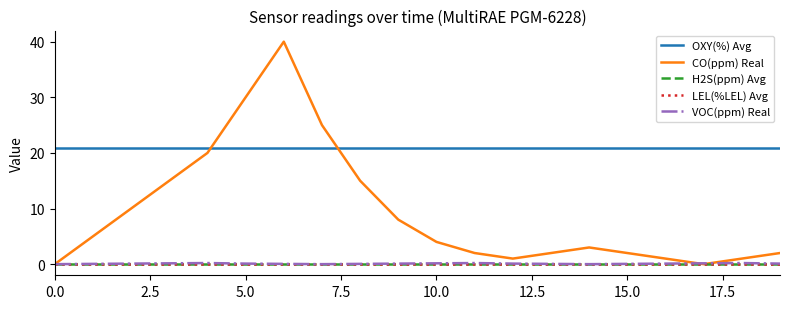

Which series has the widest spread of values?

CO(ppm) Real